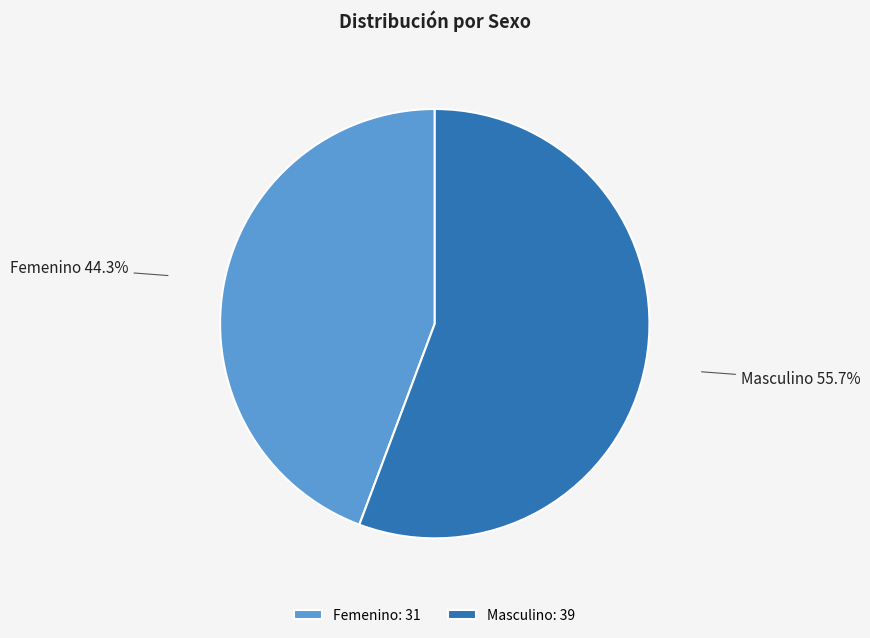

Which category has the biggest portion of the pie?

Masculino